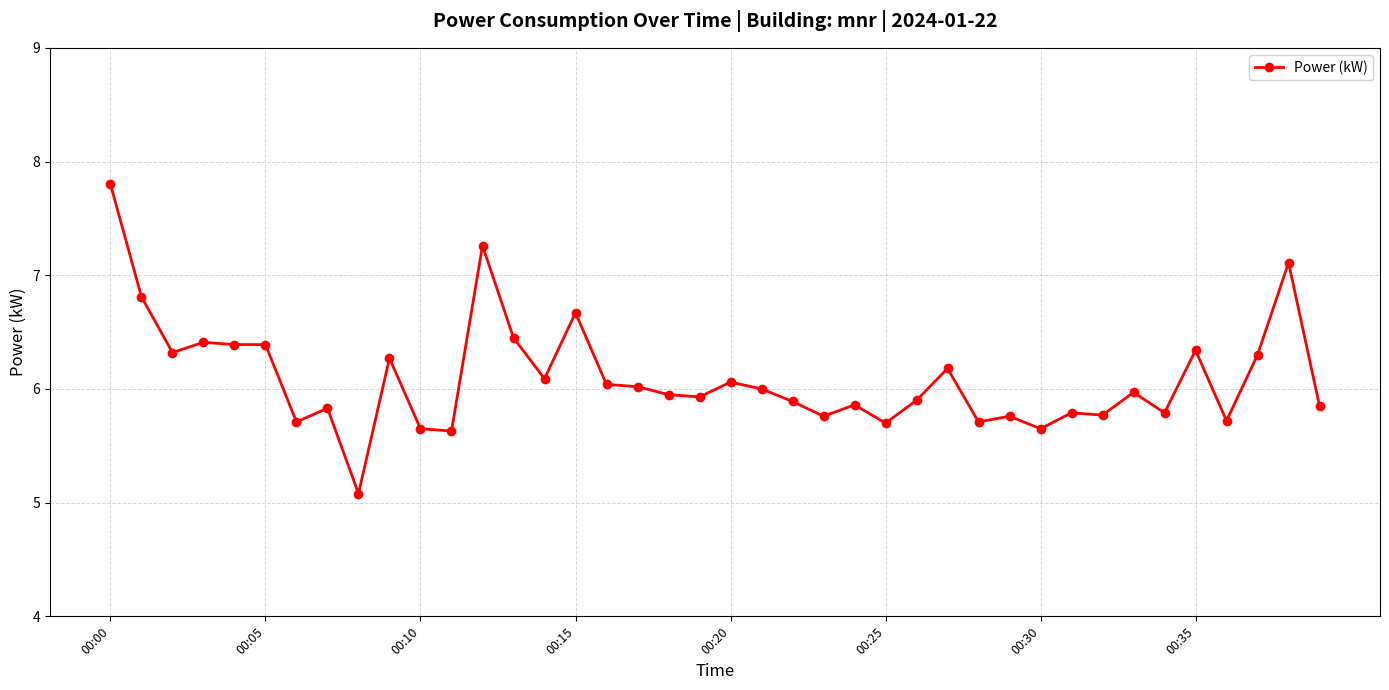

How many distinct data groups are displayed?

1